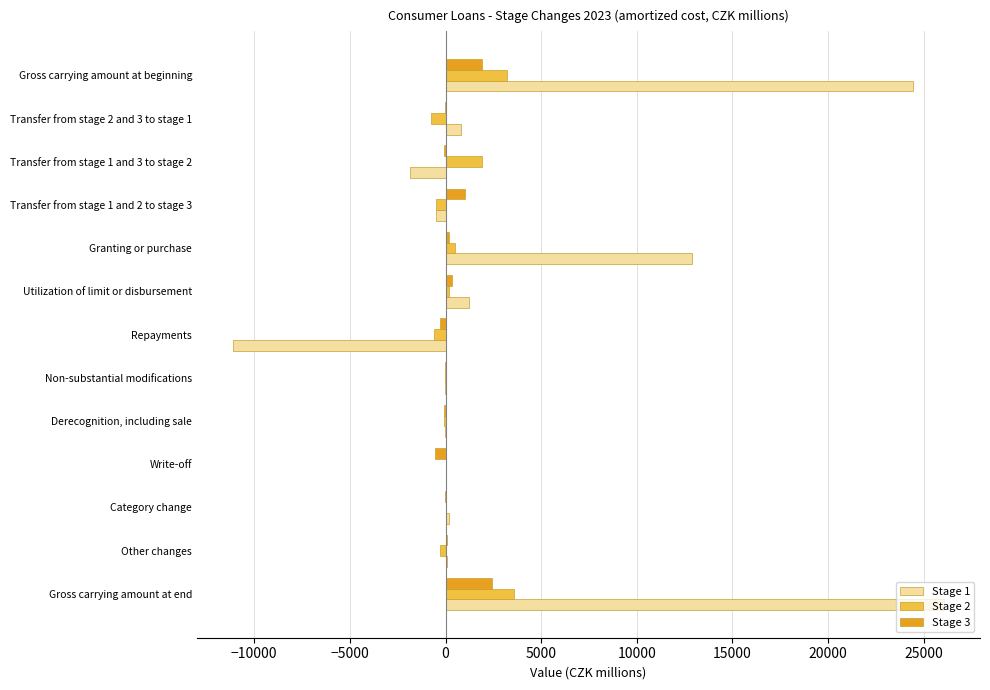

Is the value of Stage 3 at Gross carrying amount at beginning greater than the value of Stage 2 at Derecognition, including sale?

Yes